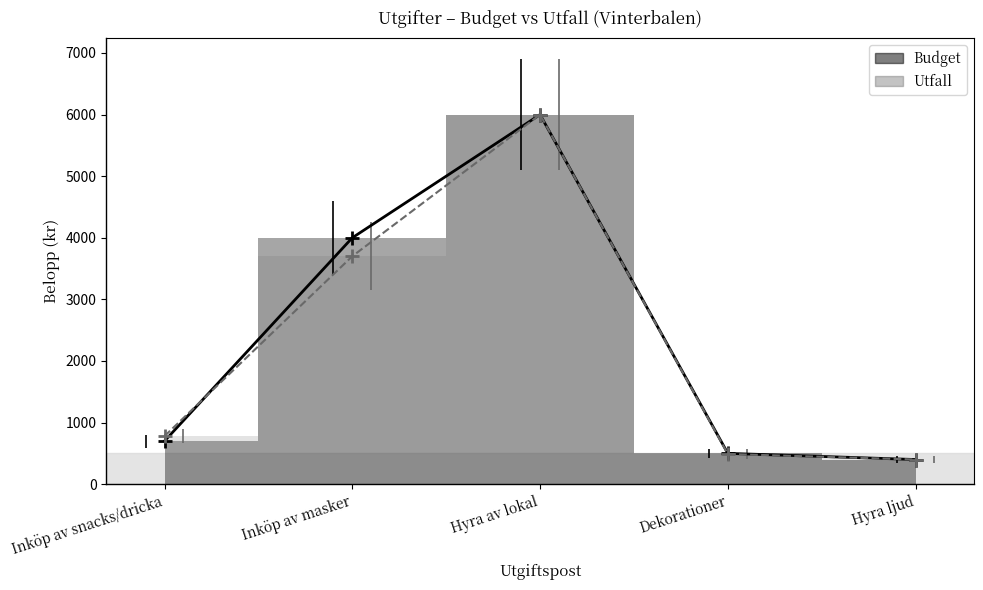

Which series ends up on top after the final intersection of Utfall and Budget?

Budget